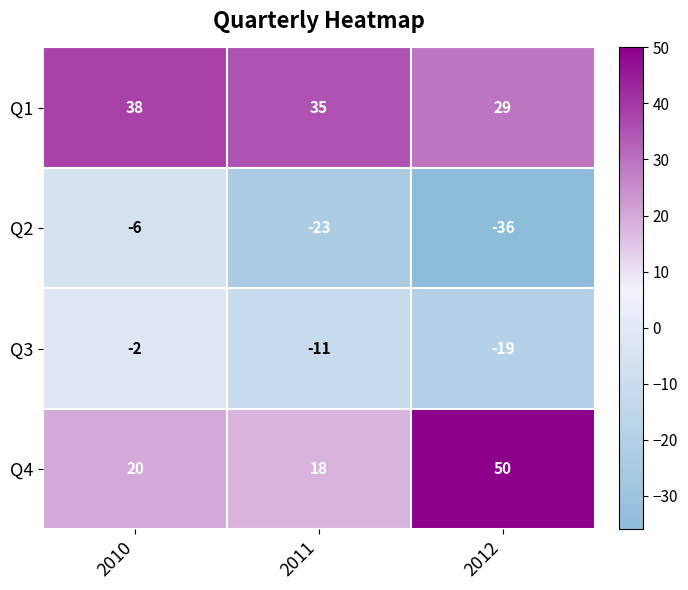

How many data points in Q4 are less than 20?

1